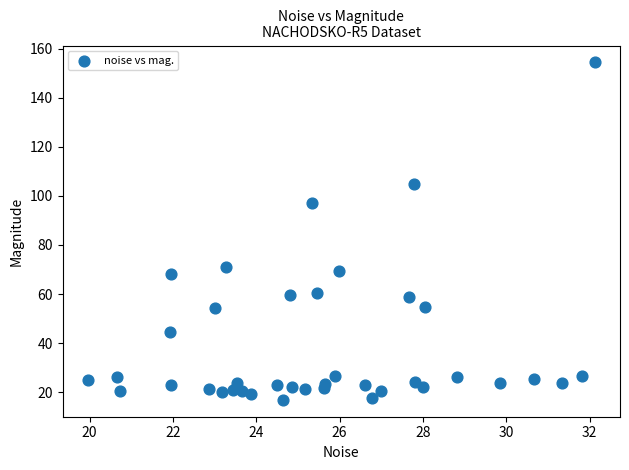

What Y value in the scatter plot is closest to 85?

97.2